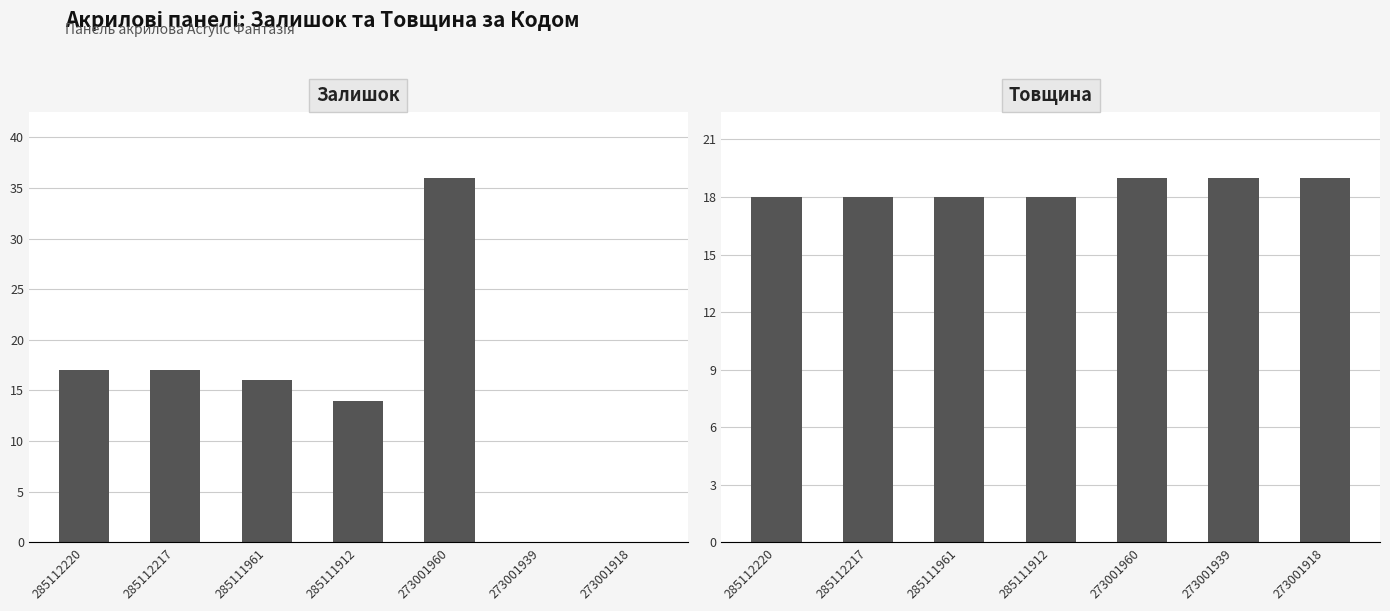

What is the value of the Залишок bar at the 5th from the left?

36